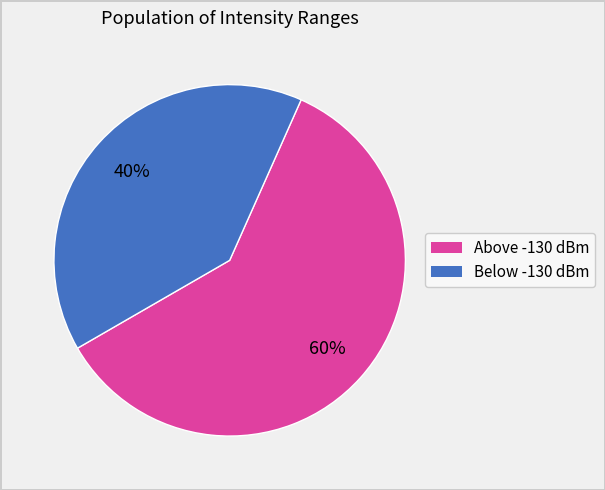

Is there any slice that represents more than half of the pie?

Yes